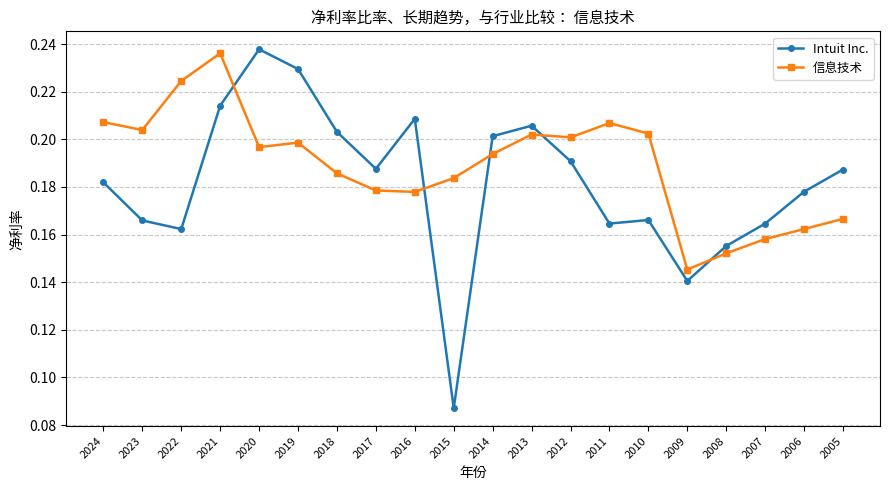

True or false: 信息技术 has a value of 0.2 at 2008.

True